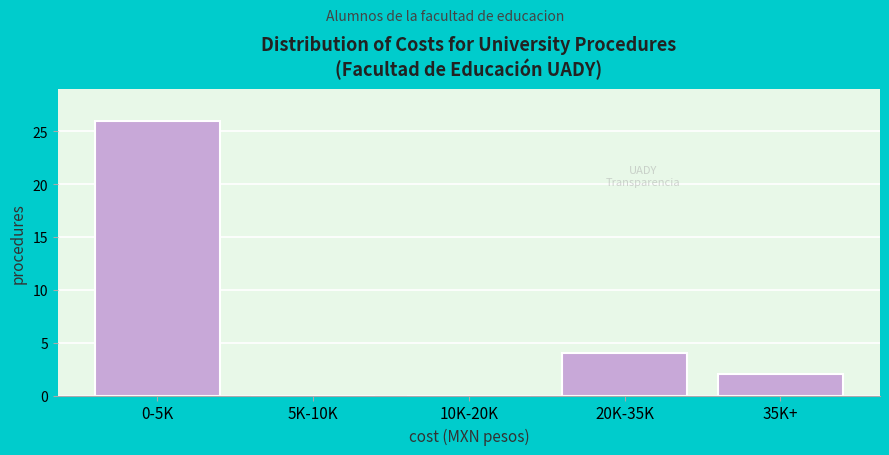

Reading left to right, transcribe all the data shown in this chart.

0-5K=26	5K-10K=0	10K-20K=0	20K-35K=4	35K+=2